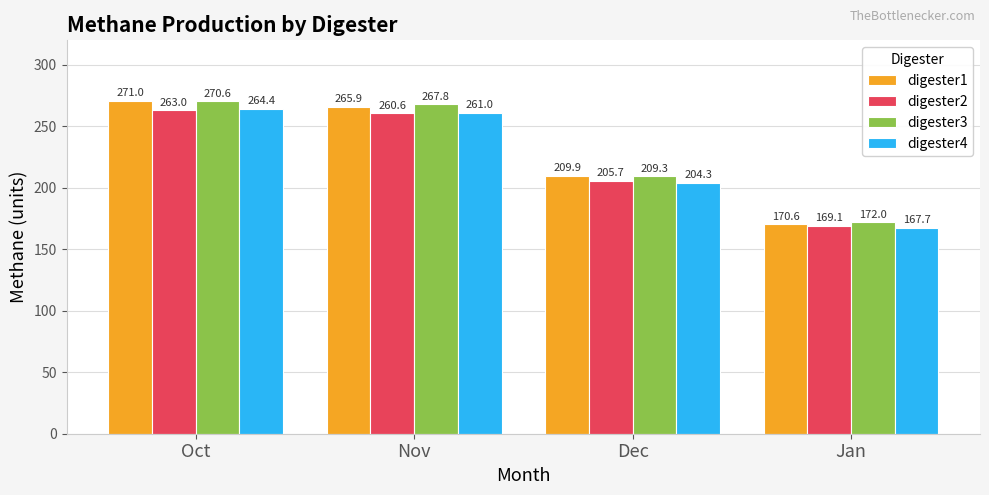

Is it true that digester1 equals 271.0 at Oct?

True